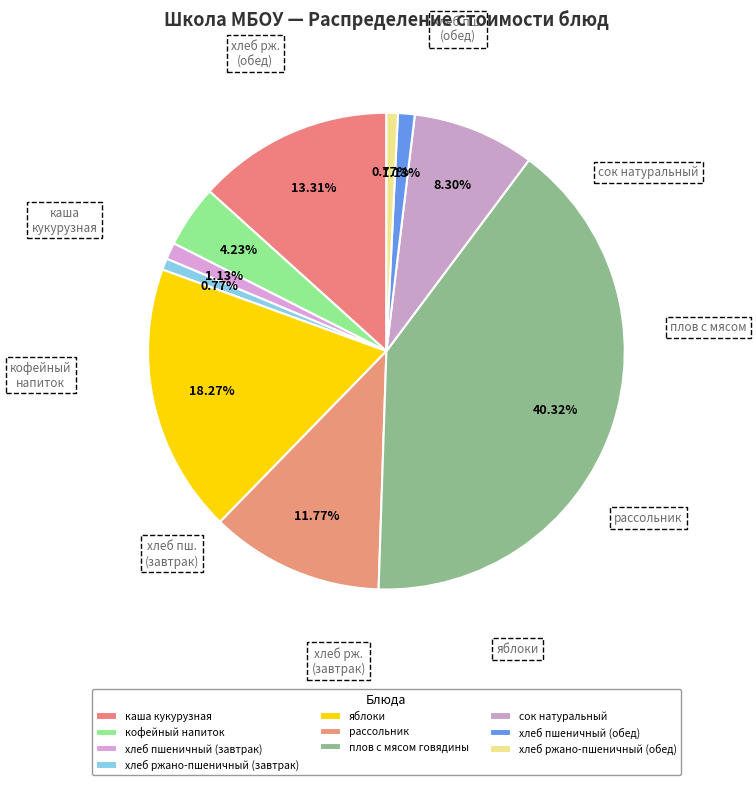

True or false: сок натуральный accounts for 1% of the total.

False